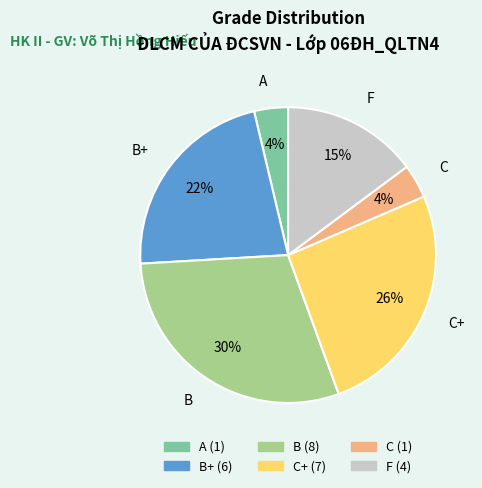

Does F represent more than half of the total?

No